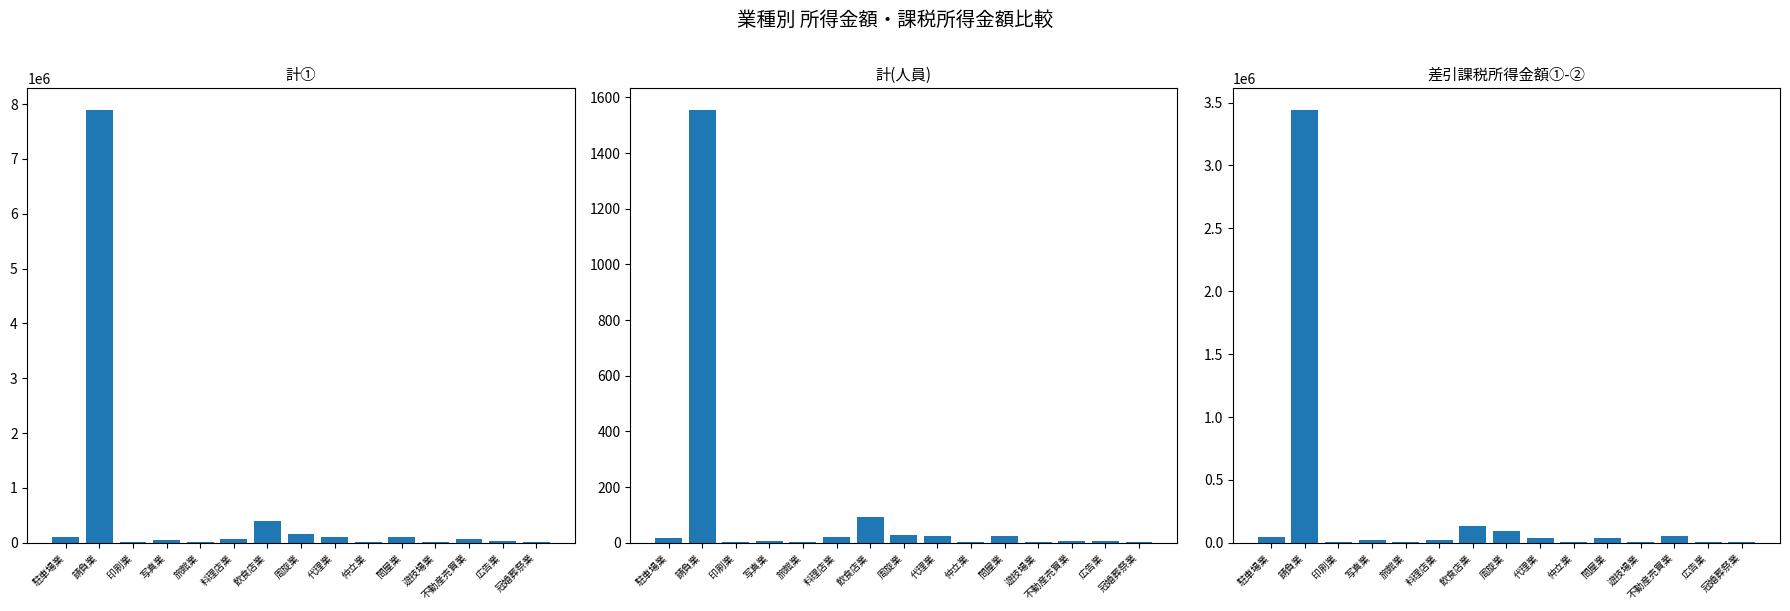

What is the sum of the 計(人員) values at 料理店業 and 仲立業?

22